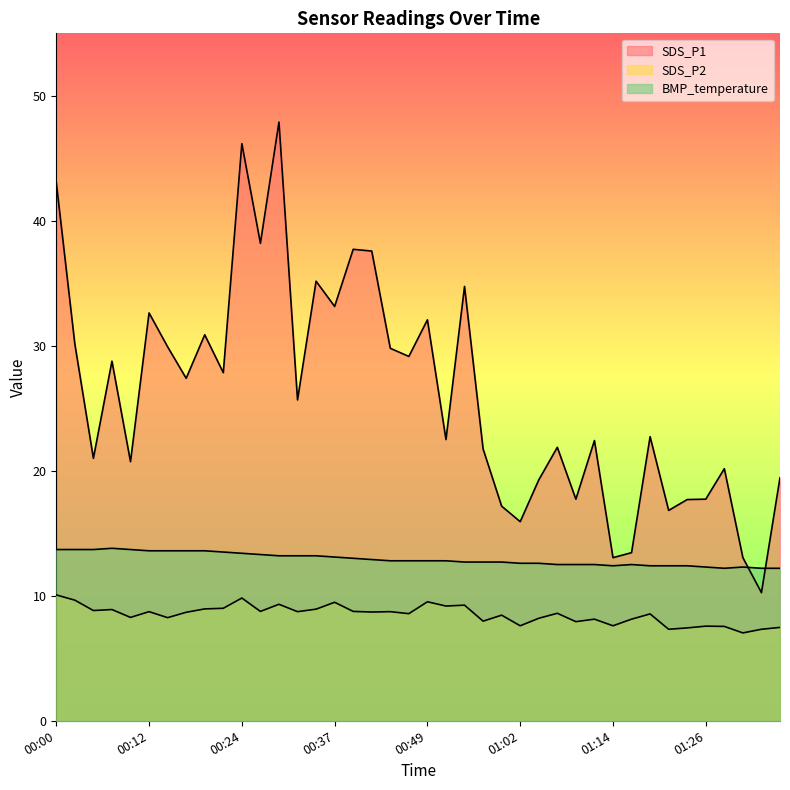

Is it true that BMP_temperature equals 13.6 at 00:15?

True